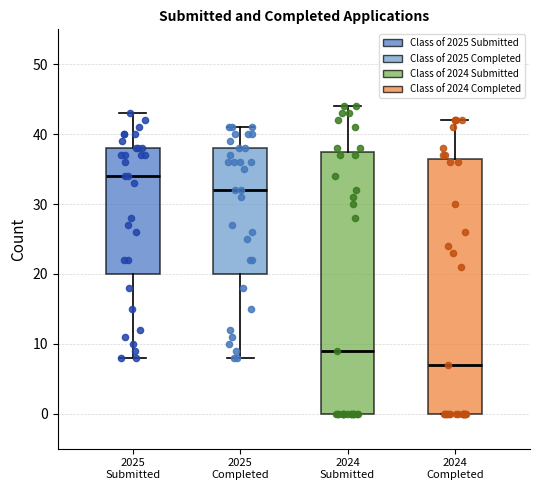

Reading left to right, transcribe this box plot: for each box, give where its median line is, the range the box spans, and where its two whiskers end, as read against the y-axis. The values are not printed on the chart, so give them approximately, as read against the axis.

2025 Submitted: median 34, box 20 to 38, whiskers 8 to 43
2025 Completed: median 32, box 20 to 38, whiskers 8 to 41
2024 Submitted: median 9, box 0 to 38, whiskers 0 to 44
2024 Completed: median 7, box 0 to 37, whiskers 0 to 42